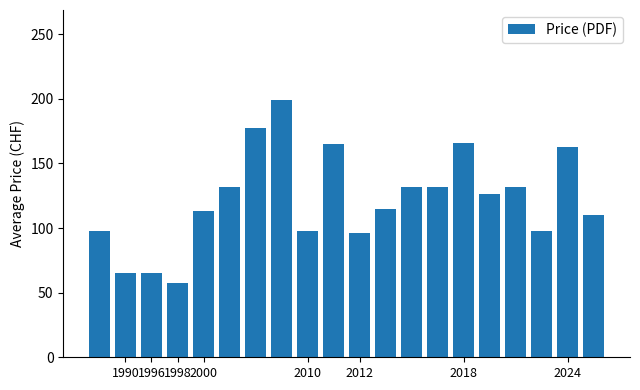

What is the maximum value shown in the chart?

199.0